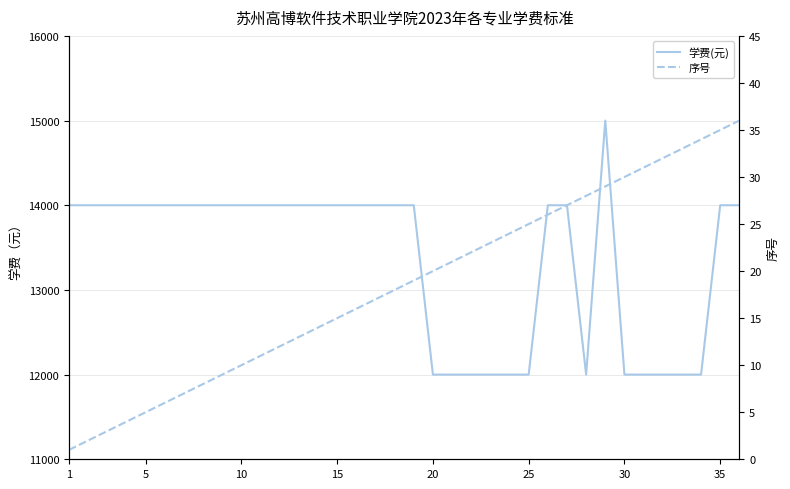

Reading left to right, extract all data points from this chart.

学费(元): 14000	14000	14000	14000	14000	14000	14000	14000	14000	14000	14000	14000	14000	14000	14000	14000	14000	14000	14000	12000	12000	12000	12000	12000	12000	14000	14000	12000	15000	12000	12000	12000	12000	12000	14000	14000
序号: 1	2	3	4	5	6	7	8	9	10	11	12	13	14	15	16	17	18	19	20	21	22	23	24	25	26	27	28	29	30	31	32	33	34	35	36